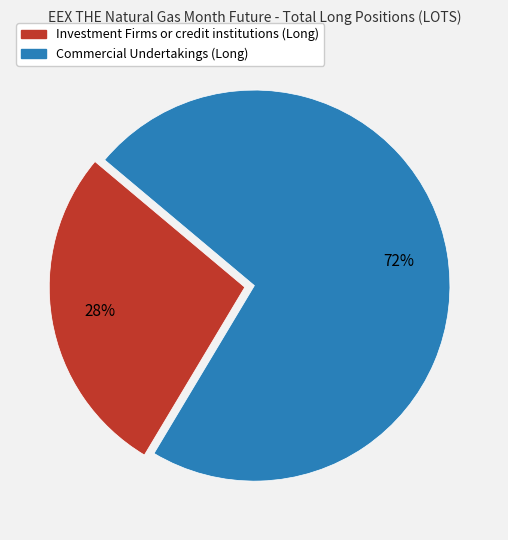

True or false: Commercial Undertakings (Long) accounts for 72% of the total.

True